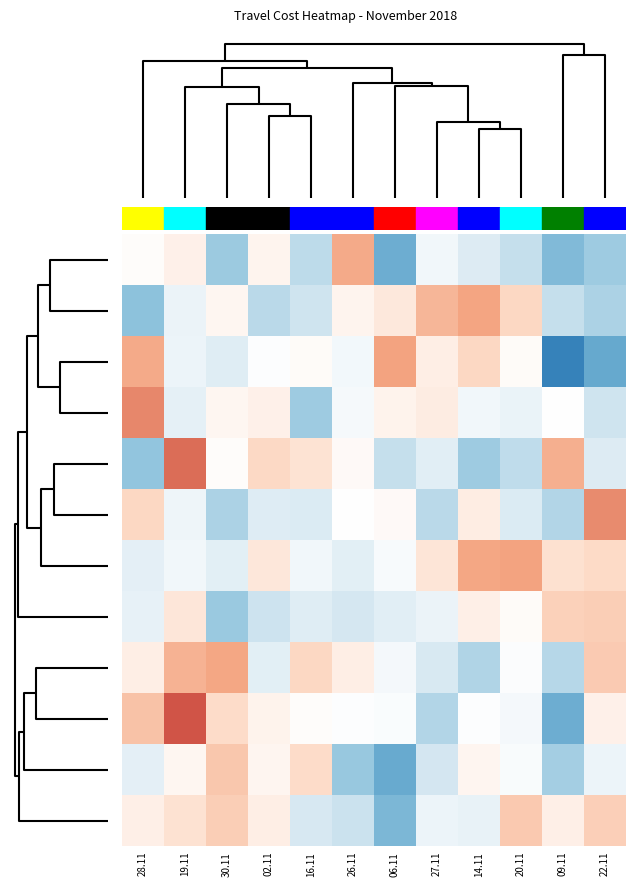

Reading right to left, list all the values displayed in this chart.

row_0: -1.1	-1.4	-0.7	-0.4	-0.2	-1.5	1.2	-0.8	0.2	-1.1	0.3	0.1
row_1: -1.0	-0.7	0.7	1.2	1.0	0.4	0.2	-0.6	-0.8	0.1	-0.3	-1.3
row_2: -1.6	-2.1	0.1	0.7	0.3	1.3	-0.2	0.1	-0.0	-0.4	-0.2	1.2
row_3: -0.6	0.0	-0.3	-0.2	0.3	0.2	-0.1	-1.1	0.2	0.1	-0.3	1.5
row_4: -0.5	1.1	-0.8	-1.1	-0.4	-0.7	0.1	0.5	0.6	0.1	1.8	-1.2
row_5: 1.5	-0.9	-0.5	0.3	-0.8	0.1	-0.0	-0.5	-0.4	-1.0	-0.2	0.7
row_6: 0.6	0.5	1.3	1.2	0.4	-0.1	-0.4	-0.2	0.4	-0.4	-0.2	-0.4
row_7: 0.8	0.7	0.1	0.3	-0.3	-0.4	-0.6	-0.4	-0.6	-1.2	0.4	-0.3
row_8: 0.8	-0.9	-0.1	-1.0	-0.5	-0.1	0.3	0.7	-0.4	1.2	1.1	0.3
row_9: 0.2	-1.5	-0.2	-0.0	-0.9	-0.1	-0.0	0.0	0.2	0.6	2.0	0.9
row_10: -0.2	-1.1	-0.1	0.2	-0.6	-1.6	-1.2	0.6	0.2	0.8	0.1	-0.4
row_11: 0.7	0.3	0.8	-0.3	-0.2	-1.4	-0.7	-0.5	0.3	0.8	0.5	0.3